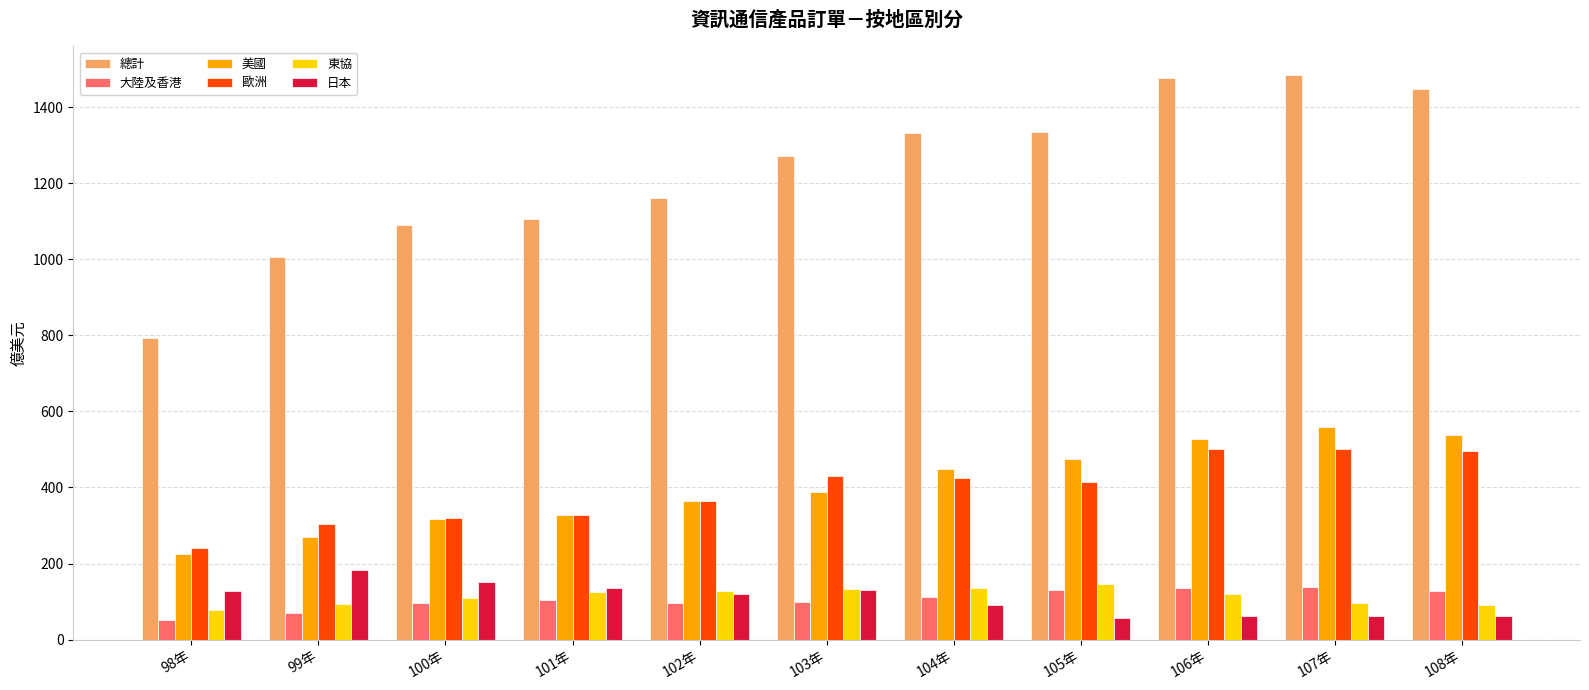

What is the total value across all series at 102年?

2236.5